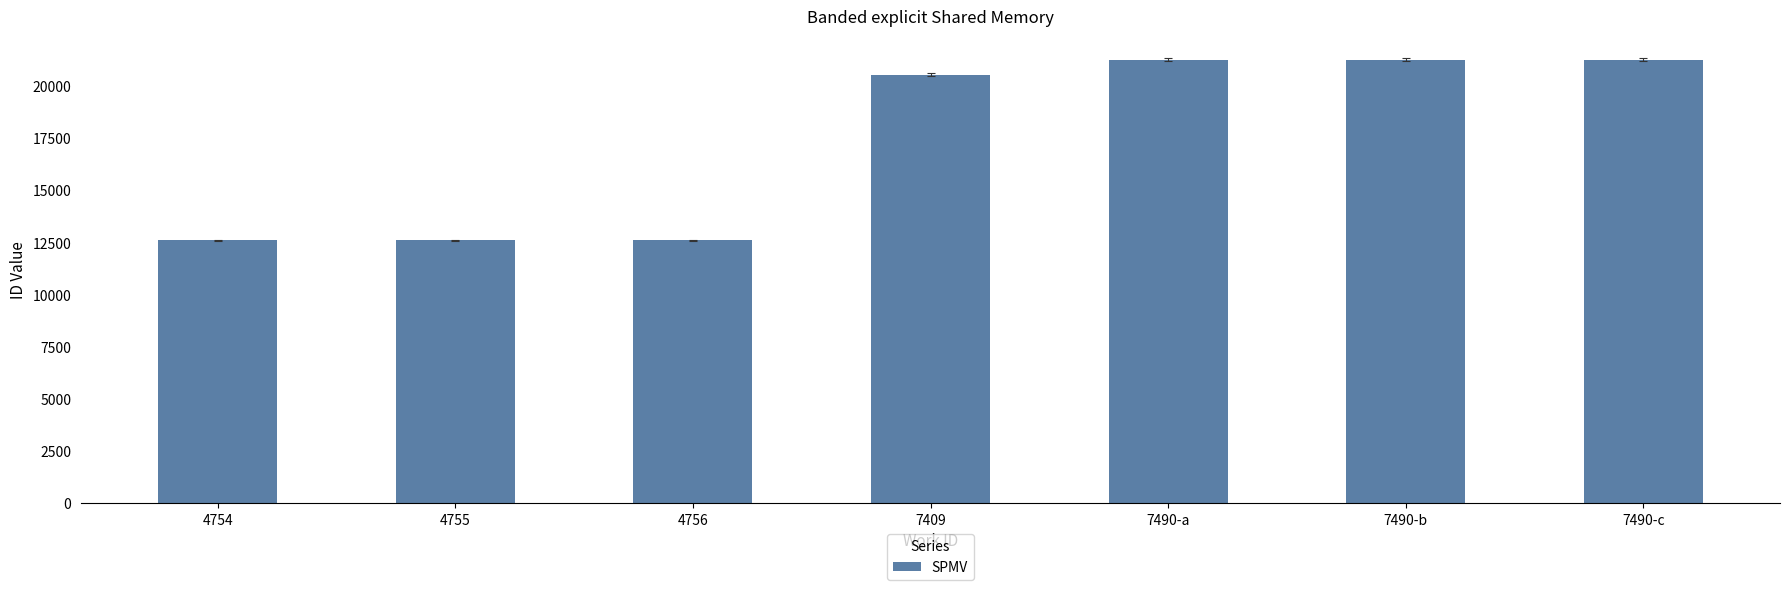

What is the change in value from 7490-a to 7490-b?

+1